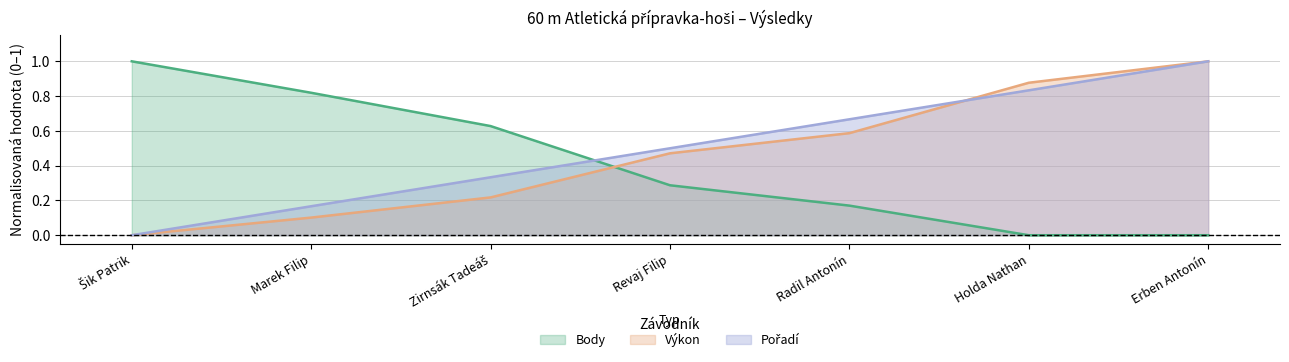

How many lines are shown in the chart?

3